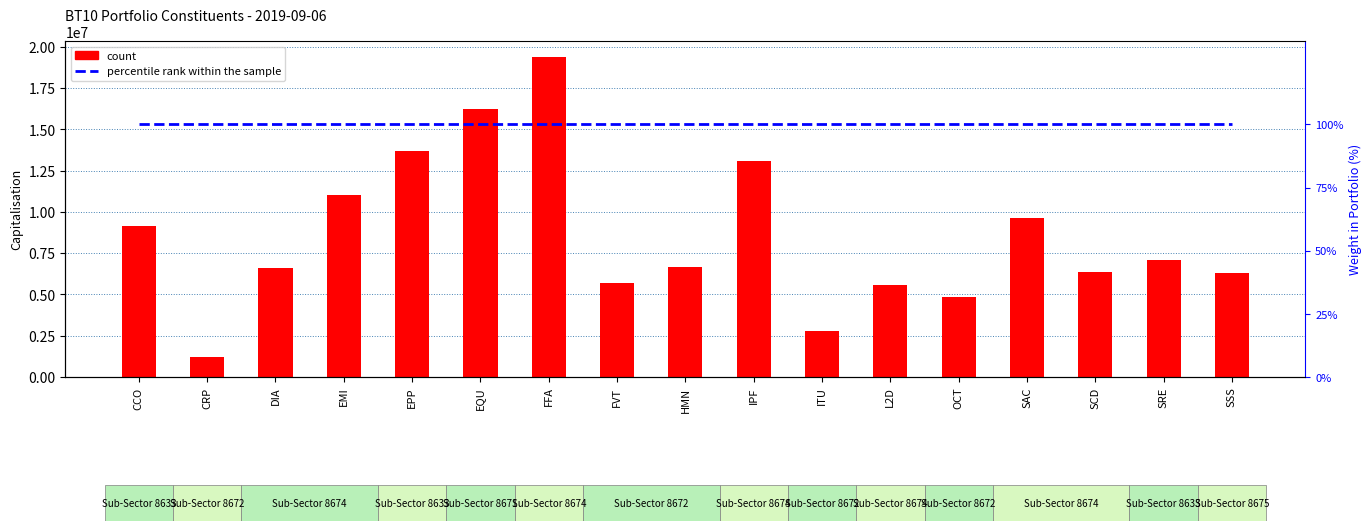

Between OCT and FVT, which is larger?

FVT